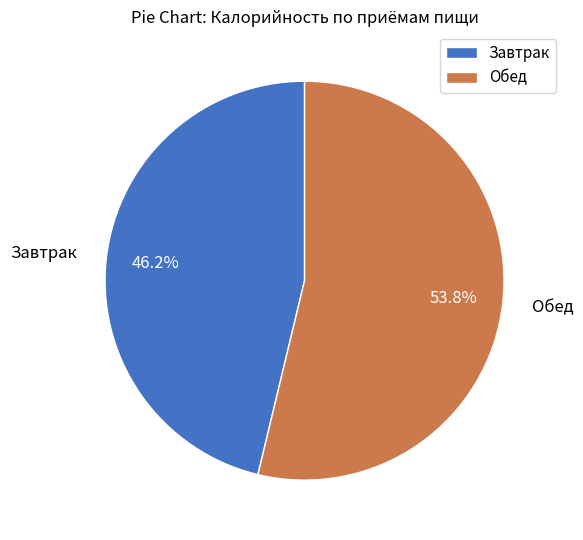

To the nearest percent, what percentage of the pie is Завтрак?

46%